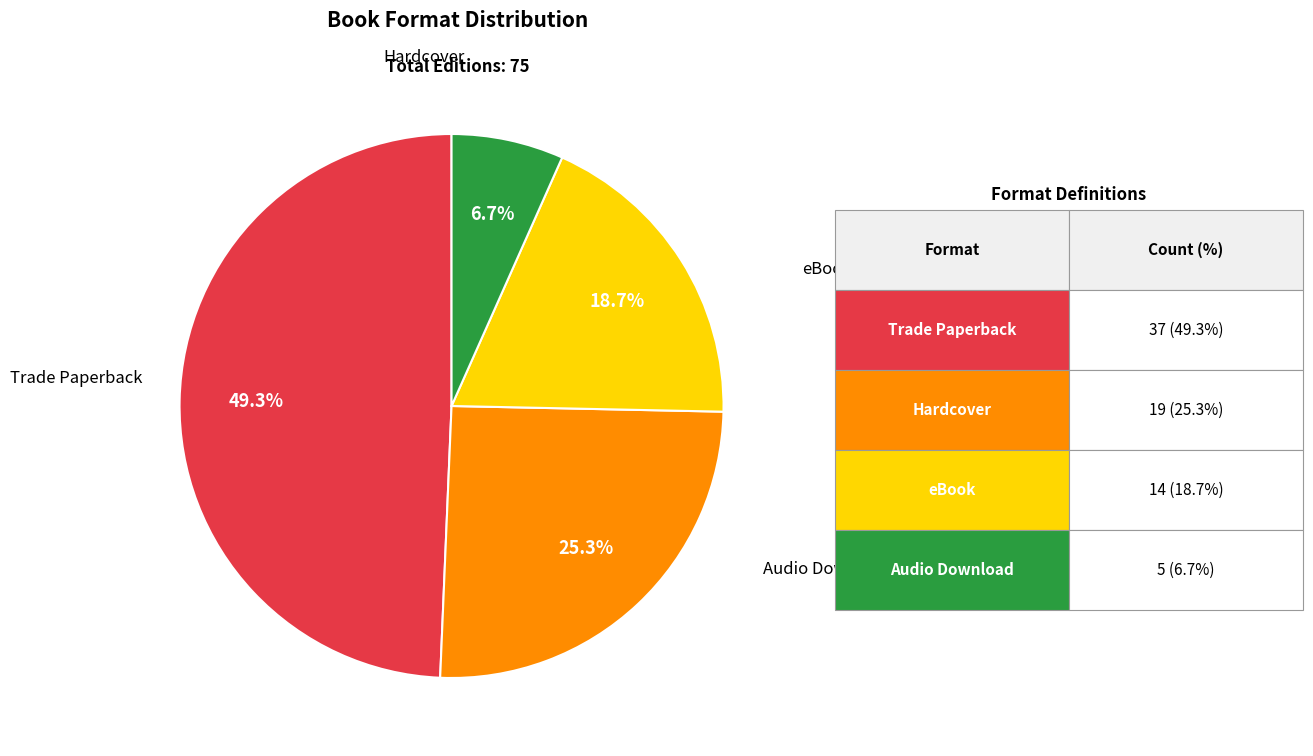

Count the number of slices in the pie.

4